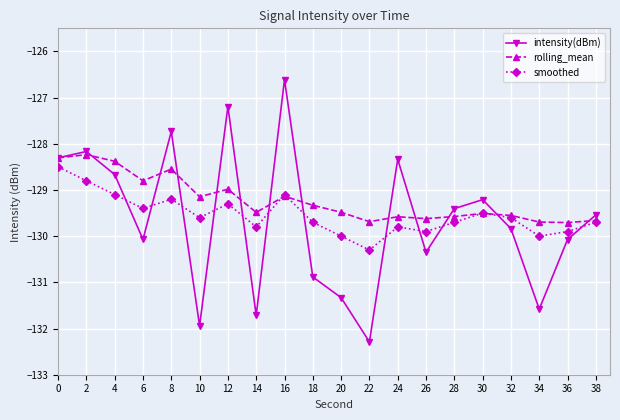

Is the value of rolling_mean at 14 greater than the value of intensity(dBm) at 36?

Yes